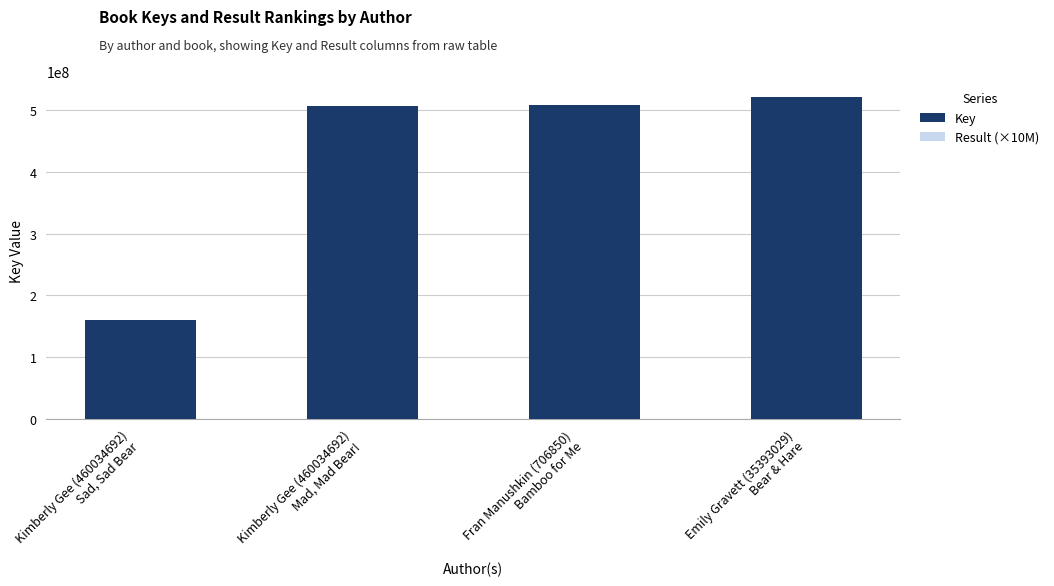

At which label is Key closest to 340523750?

Kimberly Gee (460034692)
Mad, Mad Bear!